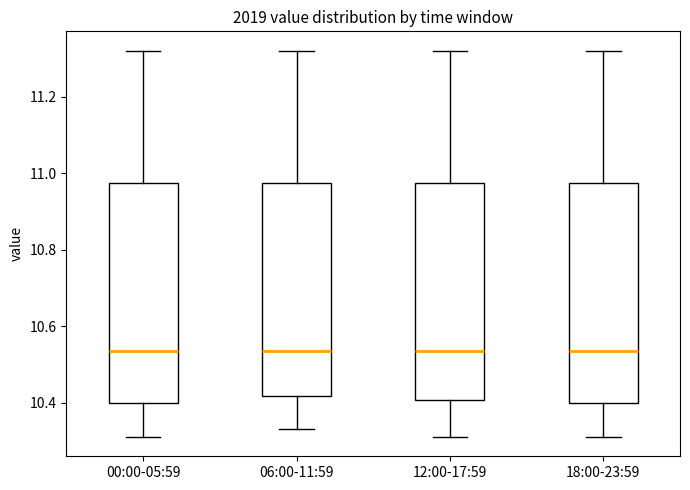

Where does the lower whisker of the box for 18:00-23:59 end on the y-axis? The values are not printed on the chart, so give them approximately, as read against the axis.

10.32